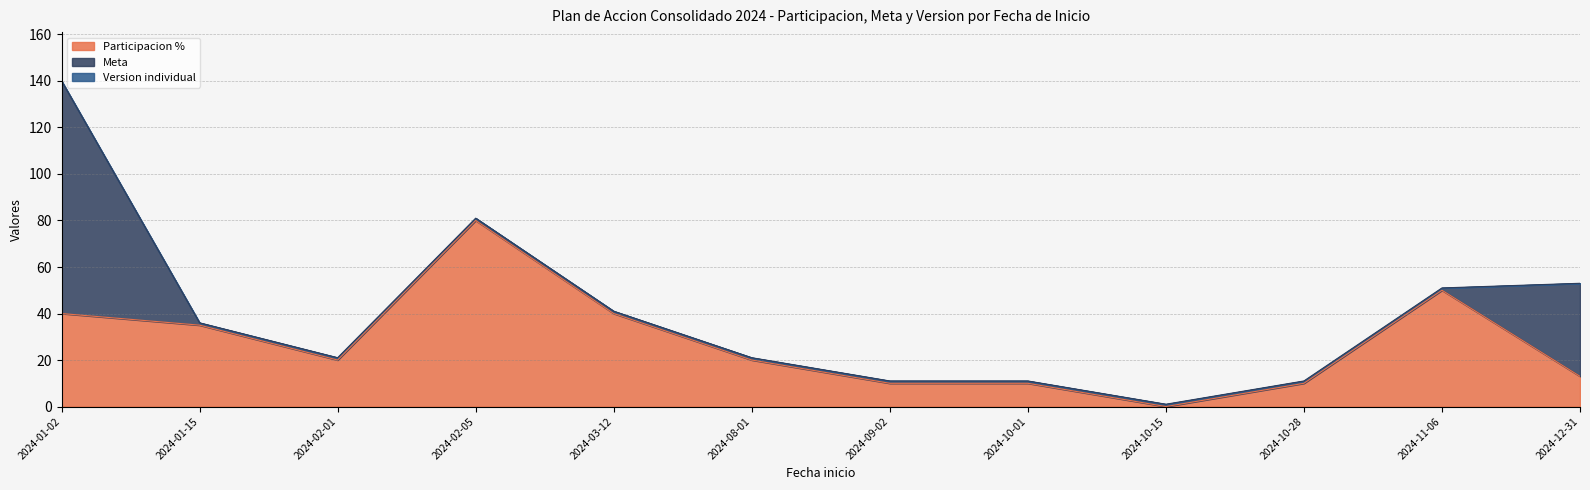

Reading left to right, transcribe all the data shown in this chart.

Participacion: 40	35	20	80	40	20	10	10	0	10	50	13
Meta: 100	1	1	1	1	1	1	1	1	1	1	40
Version: 0	0	0	0	0	0	0	0	0	0	0	0